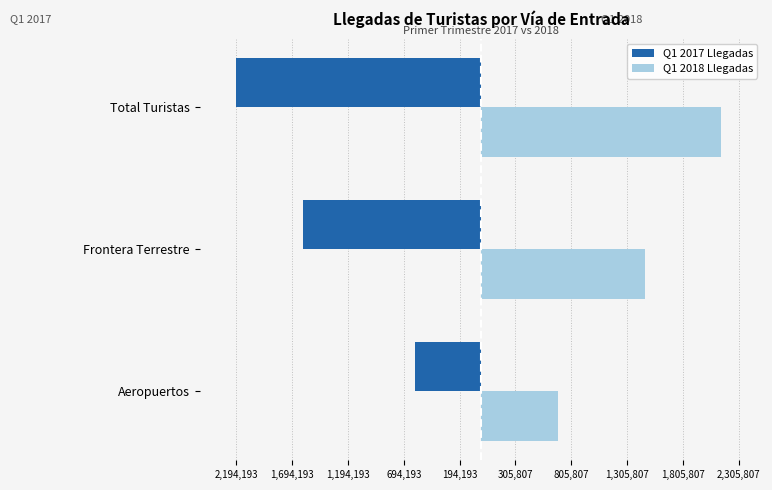

What are all the series names shown in the legend?

Q1 2017 Llegadas, Q1 2018 Llegadas